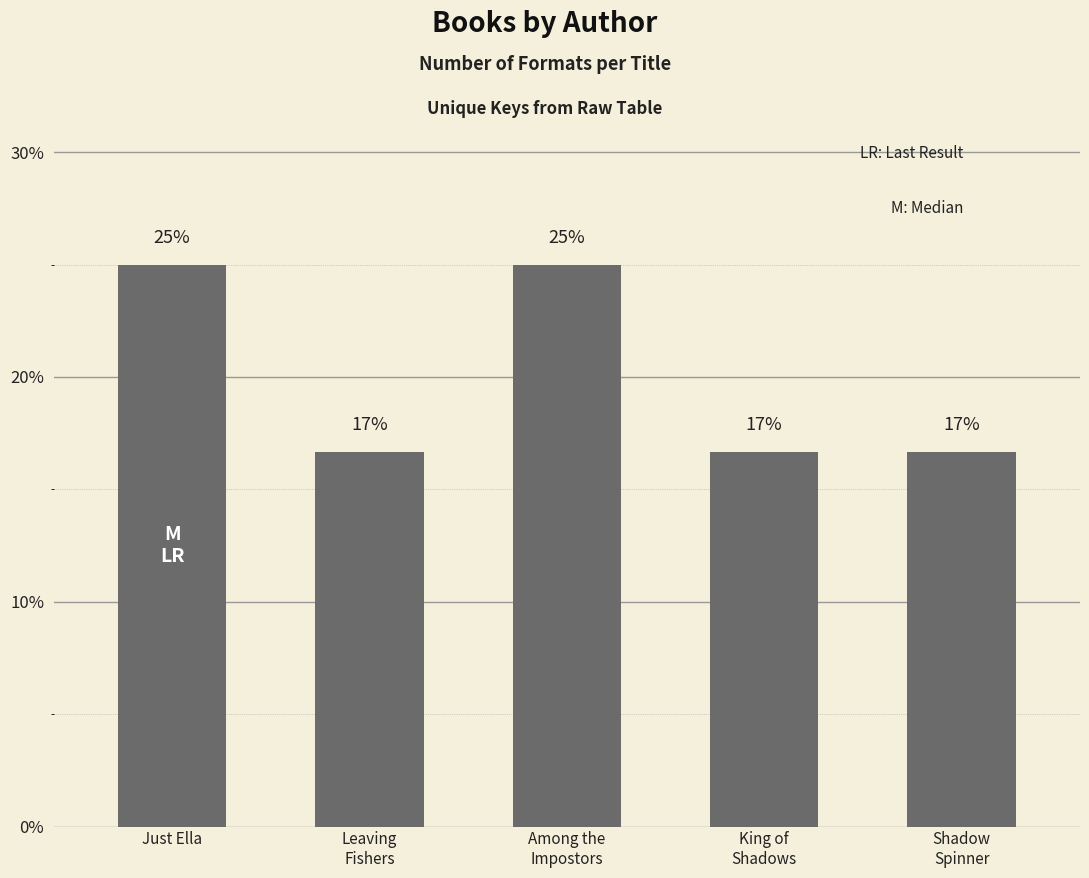

What is the difference between the second highest and second lowest values?

8.3